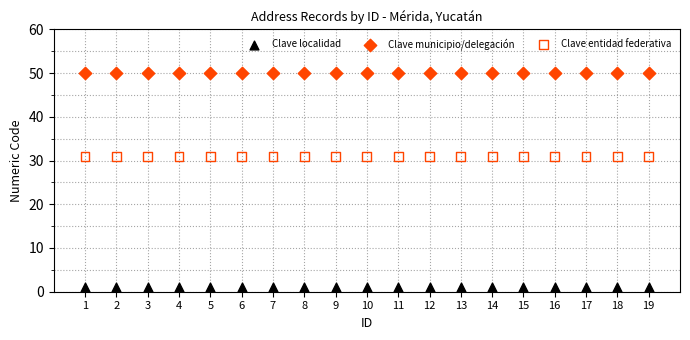

Which series reaches the maximum Y coordinate?

Clave municipio/delegación